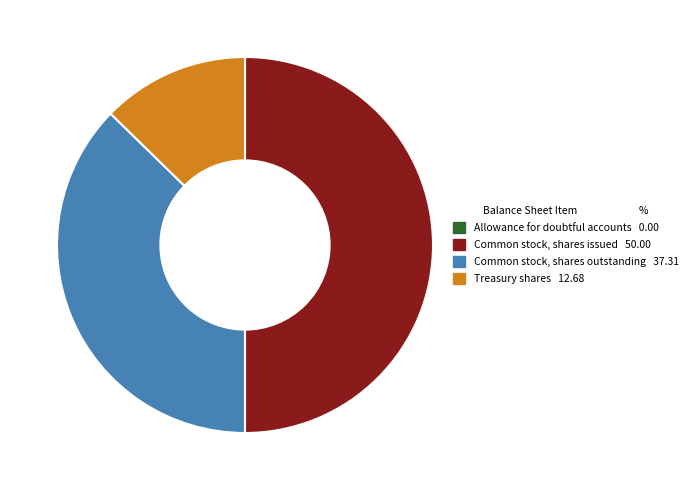

Is it true that Treasury shares is 13% of the pie?

True